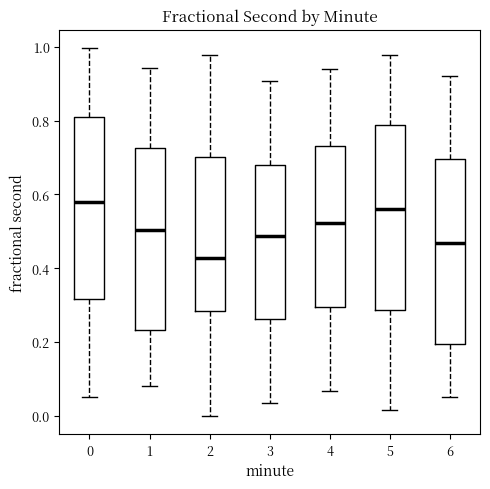

Where is the lower edge of the box at x = 0 on the y-axis? The values are not printed on the chart, so give them approximately, as read against the axis.

0.32